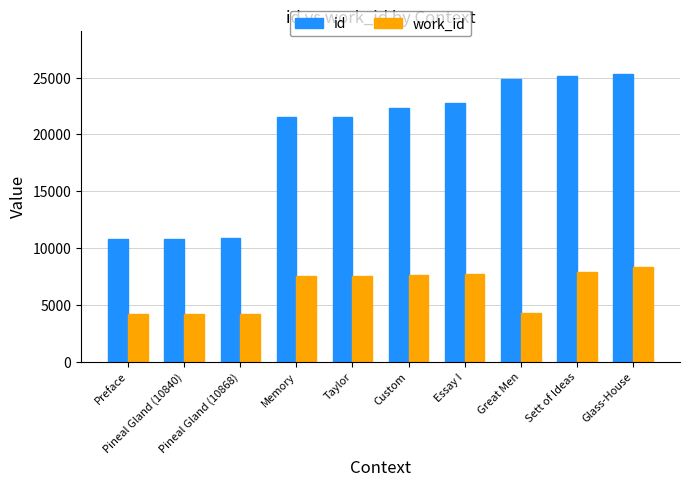

What is the maximum value for work_id?

8364